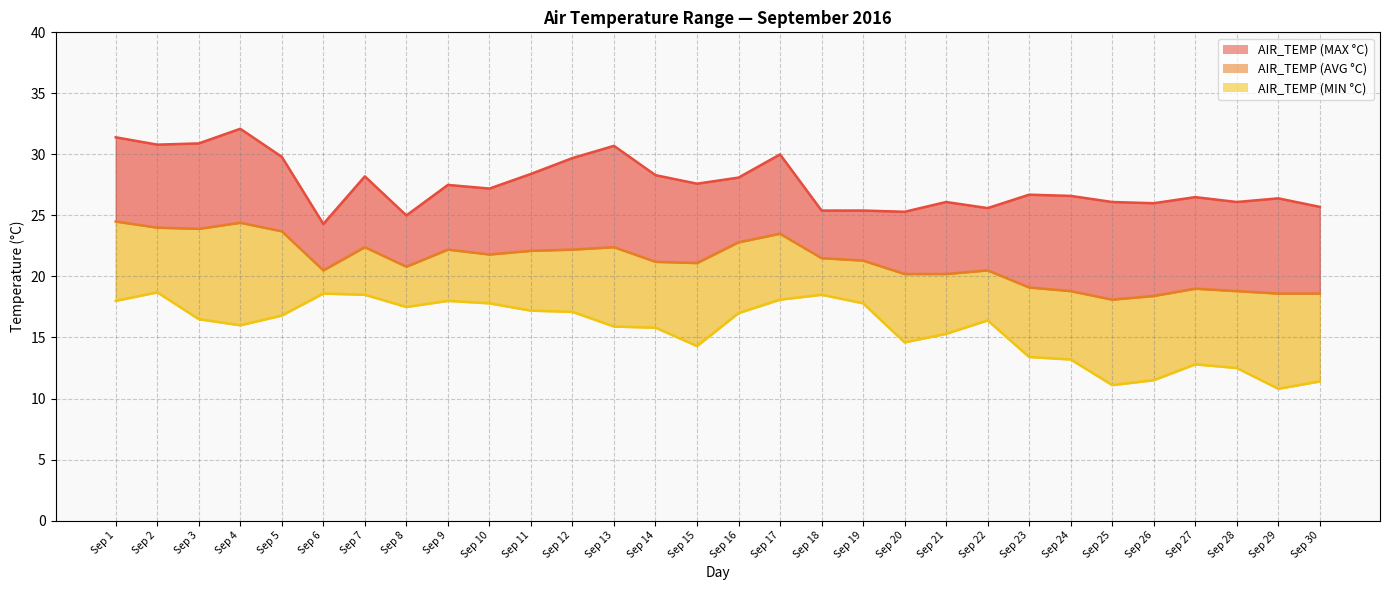

How many points are lower than both their immediate neighbors (excluding endpoints)?

6